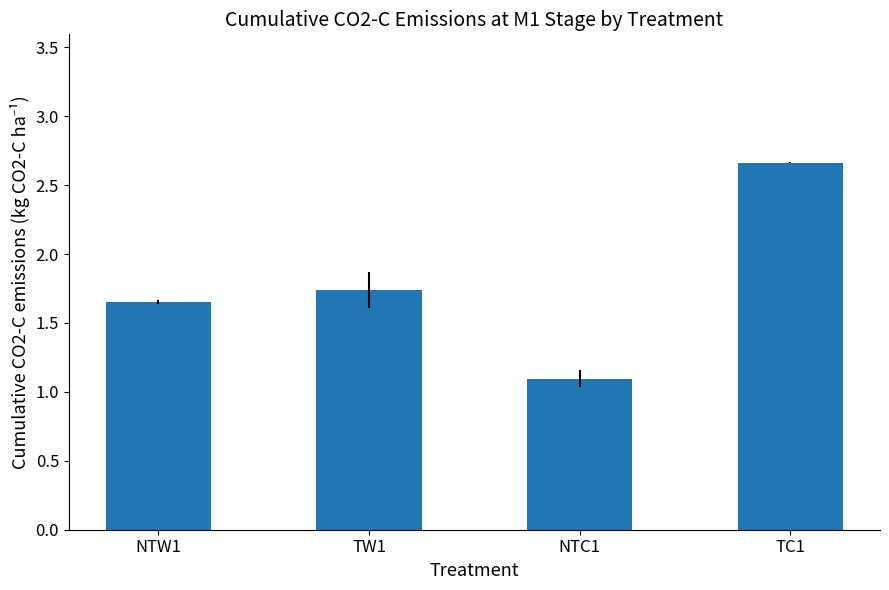

What is the change in value from NTW1 to TC1?

+1.0